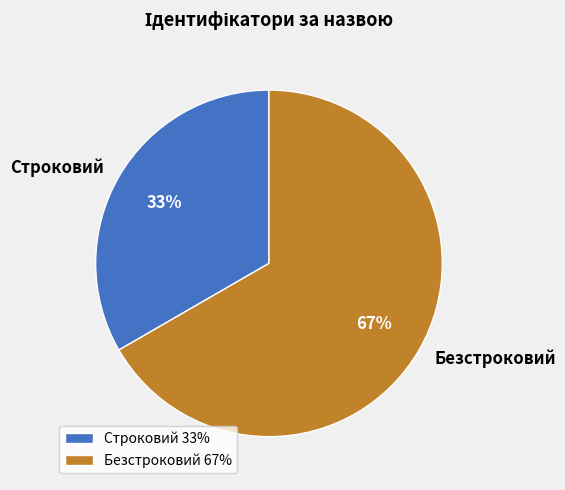

Is Безстроковий the majority of the pie?

Yes